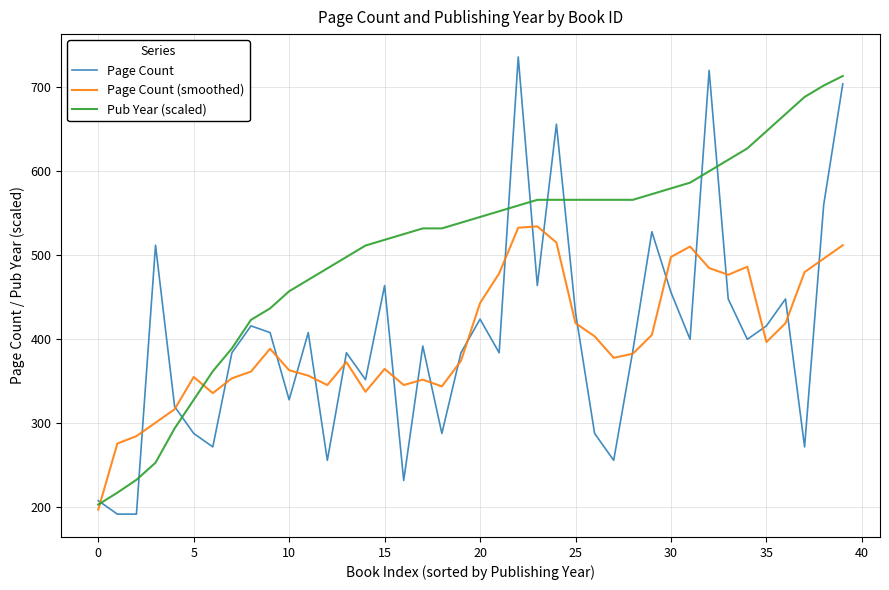

What is the smallest value displayed?

192.0